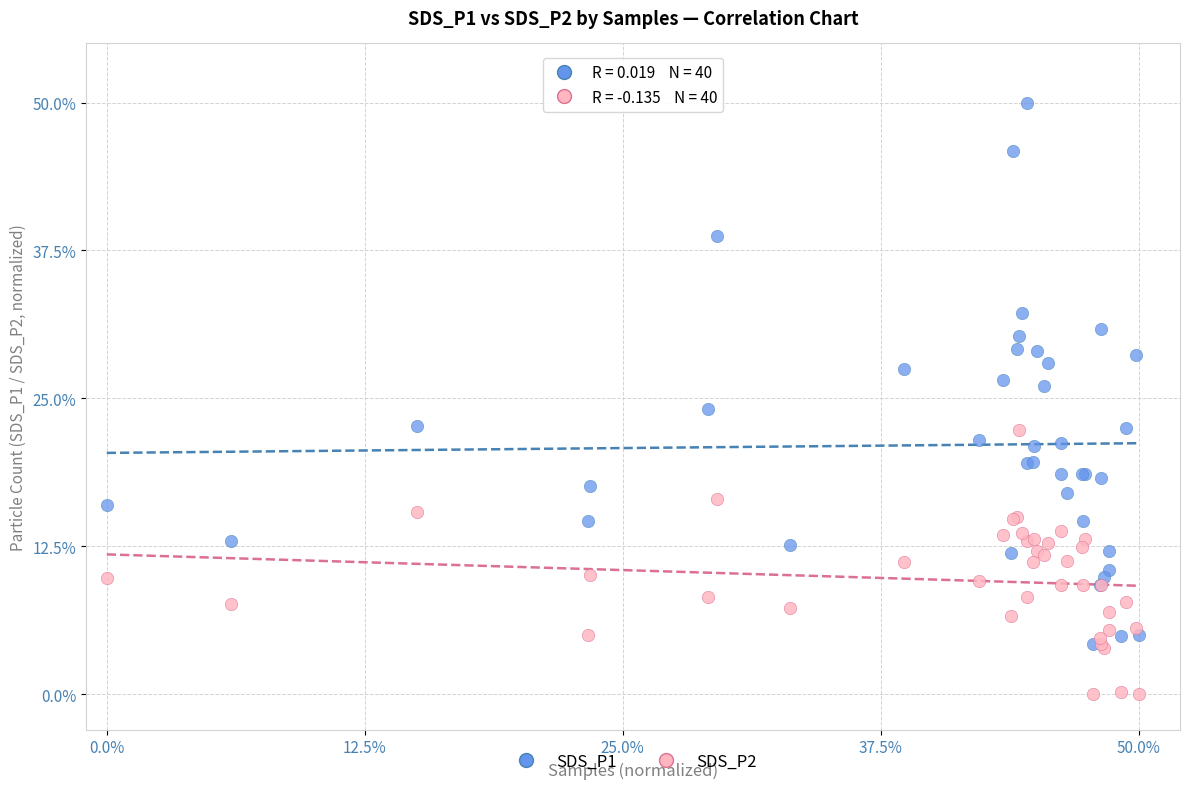

What are all the series names shown in the legend?

SDS_P1, SDS_P2